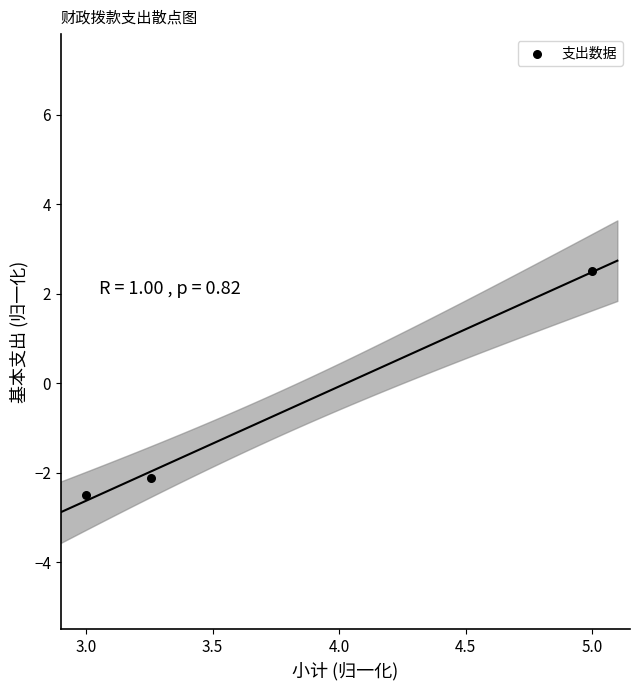

What is the average Y value?

-0.7